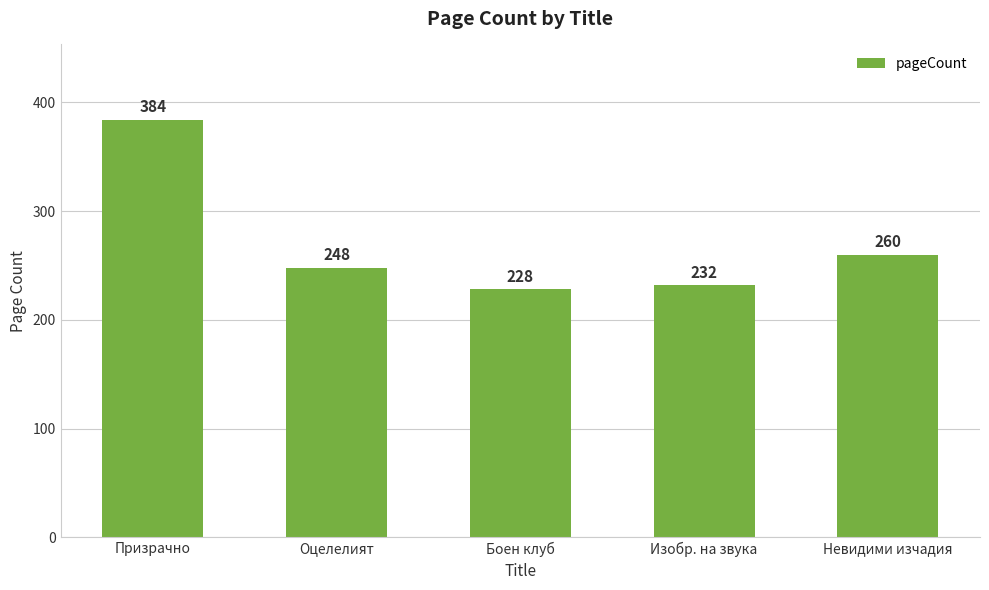

The chart shows a value of 583 at Призрачно. True or false?

False